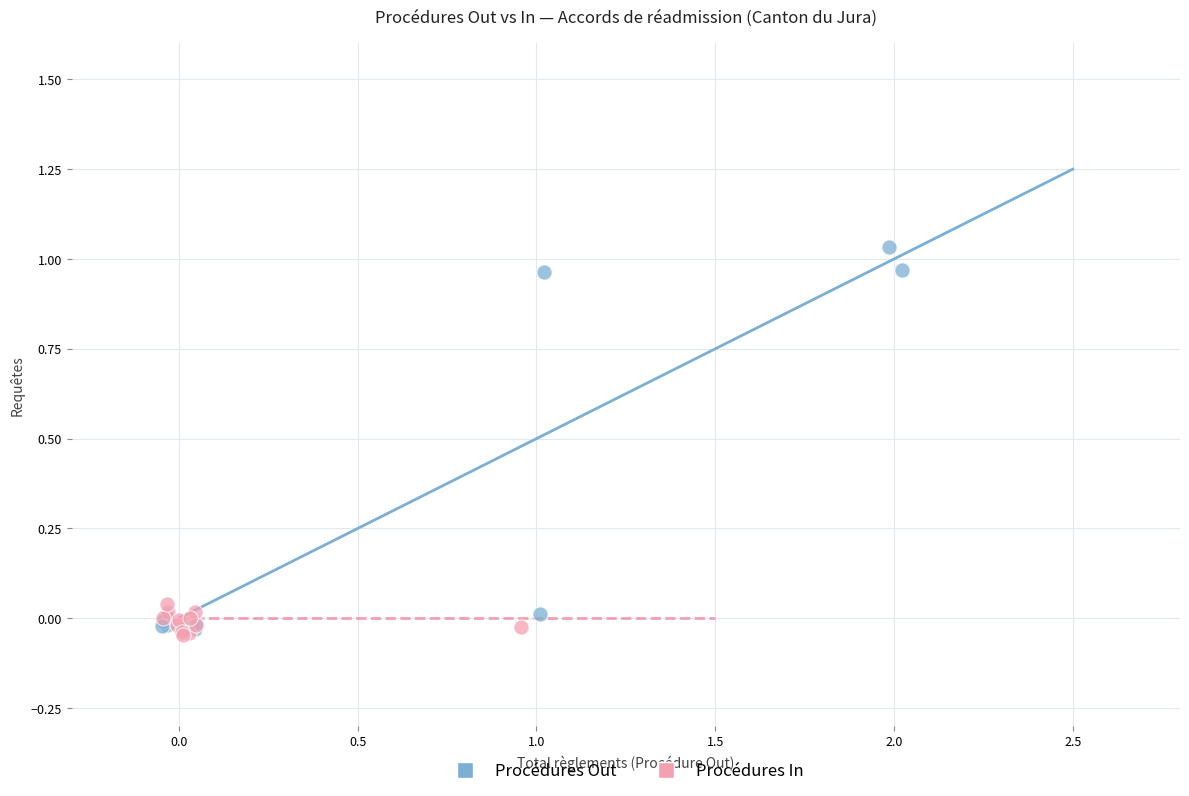

Which series contains the highest Y value?

Procédures Out